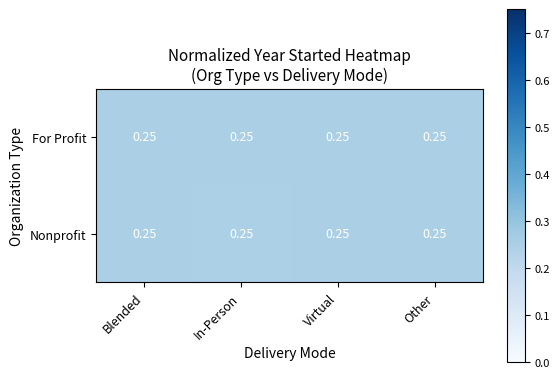

The For Profit series shows 0.3 at Virtual. True or false?

True